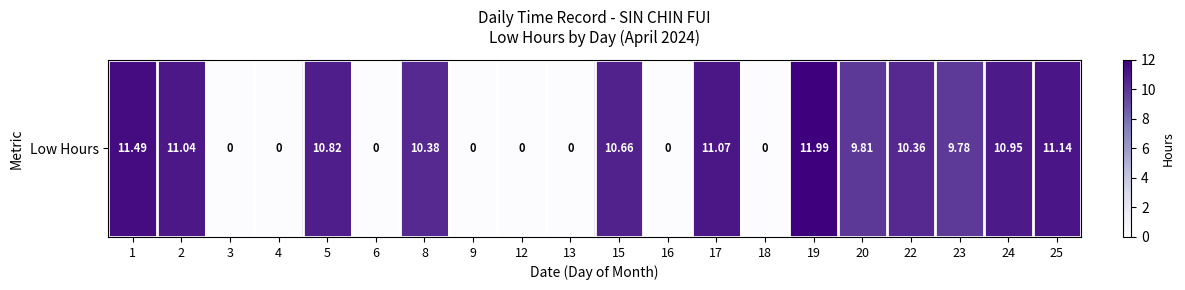

The value at 13 is 6.6. True or false?

False